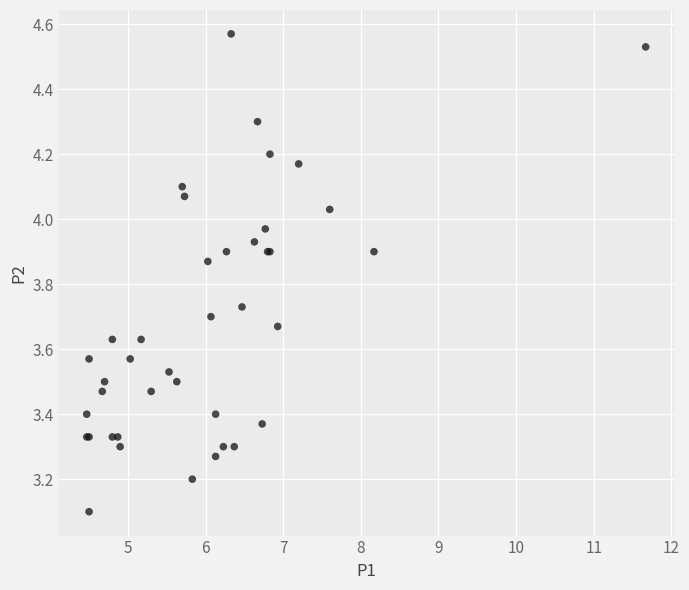

What Y value in the scatter plot is closest to 3?

3.1